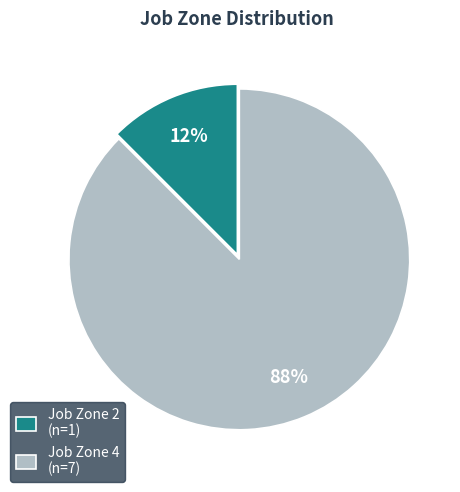

Between Job Zone 4 (n=7) and Job Zone 2 (n=1), which is larger?

Job Zone 4 (n=7)